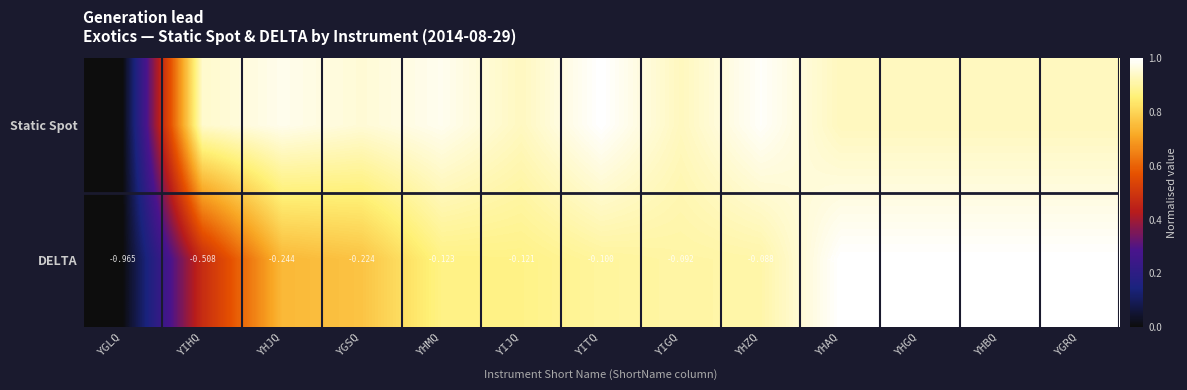

How many data points in DELTA are less than 0?

9